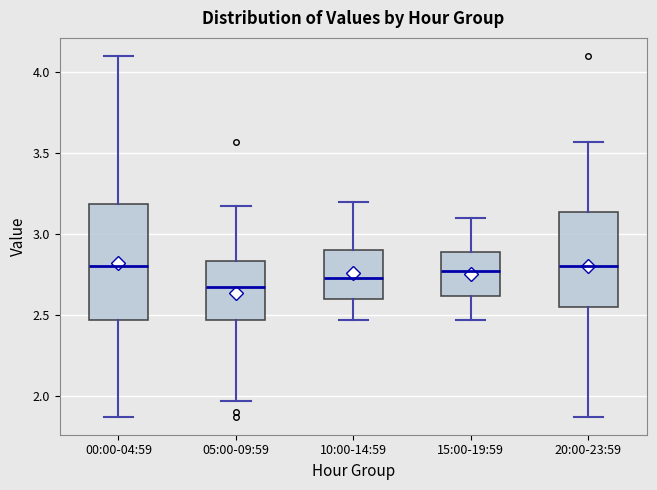

Where does the upper whisker of the box for 05:00-09:59 end on the y-axis? The values are not printed on the chart, so give them approximately, as read against the axis.

3.15